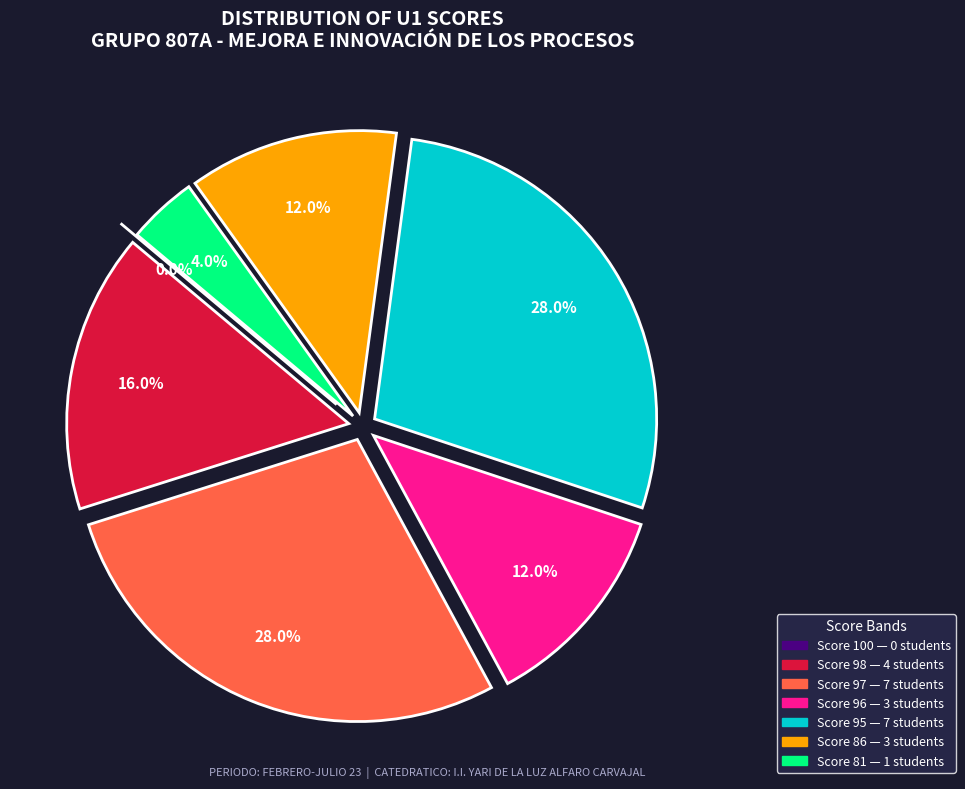

Does any single category account for the majority?

No